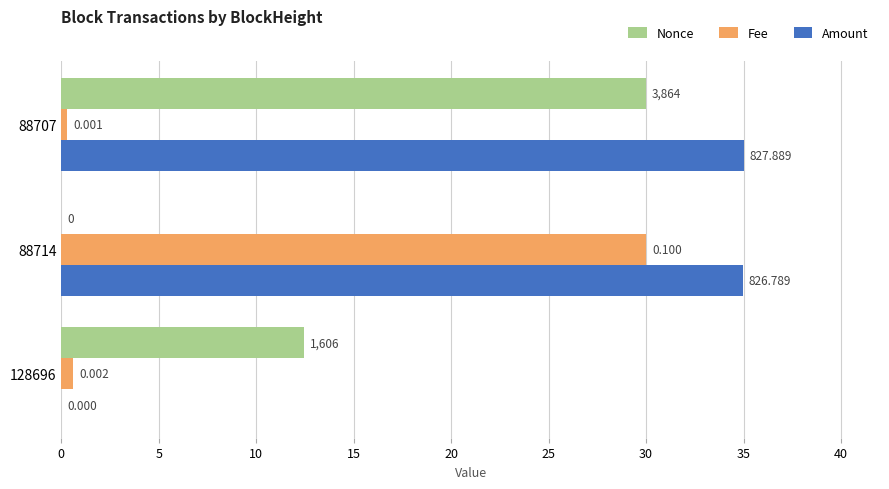

Which series has the largest total across all categories?

Amount